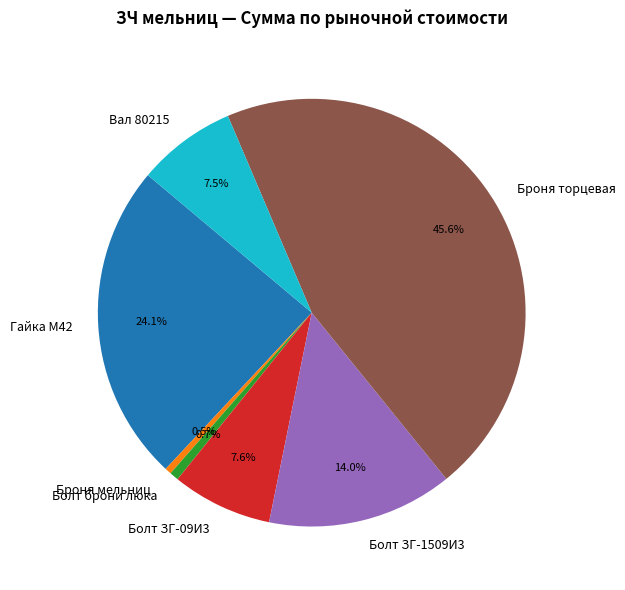

Which slice is the largest?

Броня торцевая